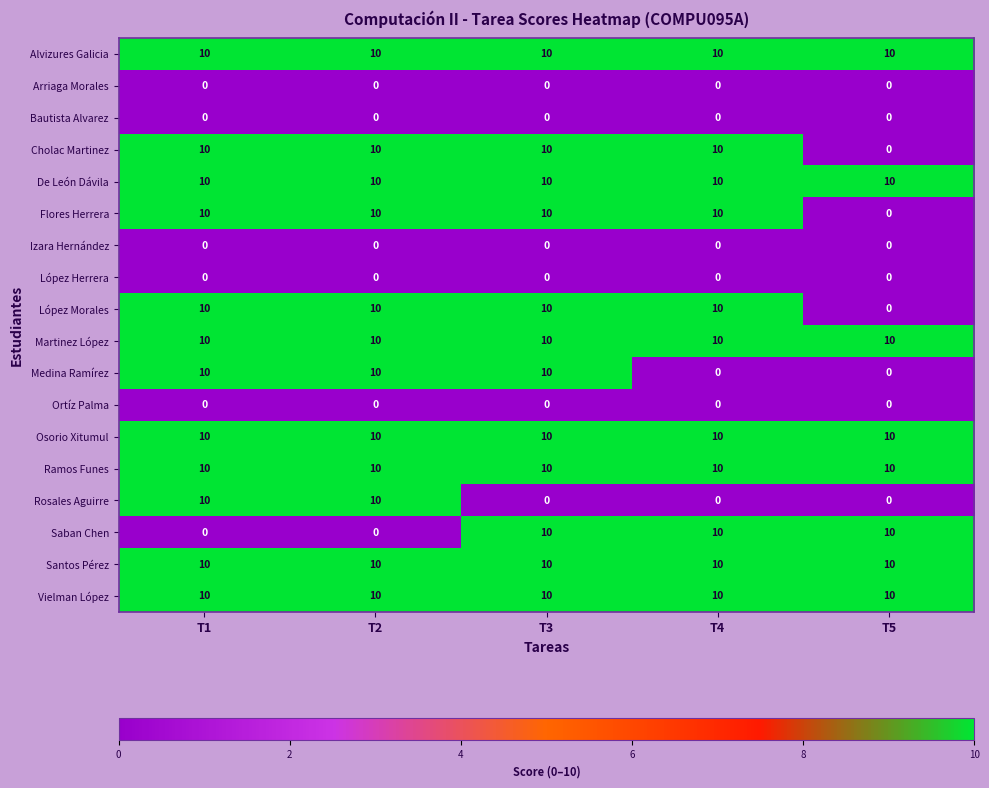

What is the approximate value of Osorio Xitumul at T1?

10